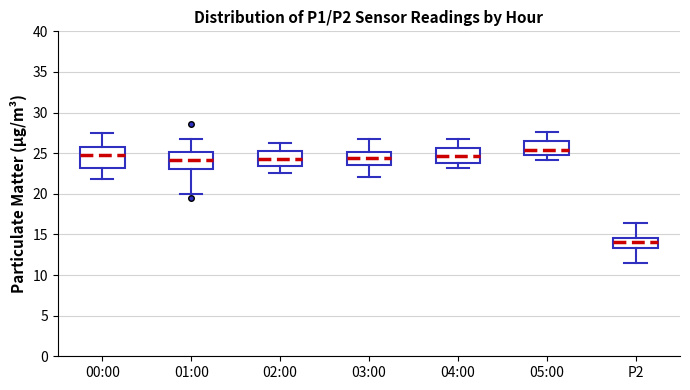

Which box has the highest median line?

05:00